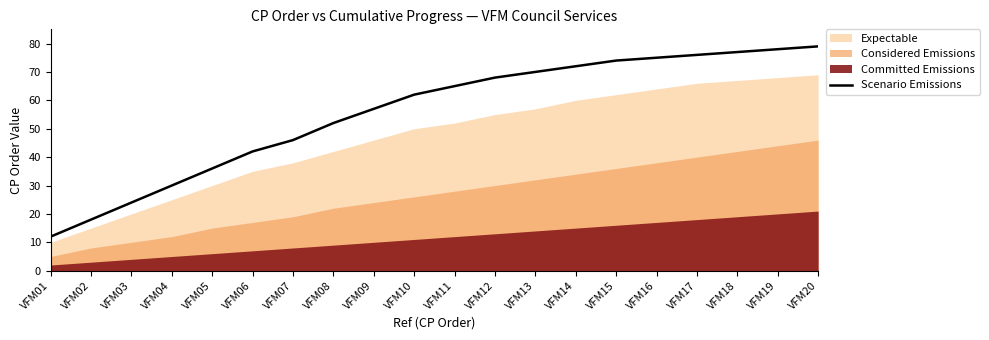

What is the lowest value of the Scenario Emissions series?

12